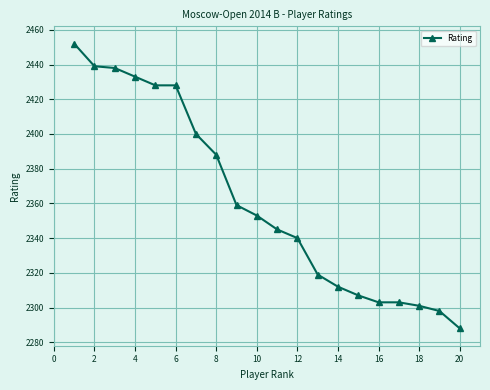

What is the greatest value displayed?

2452